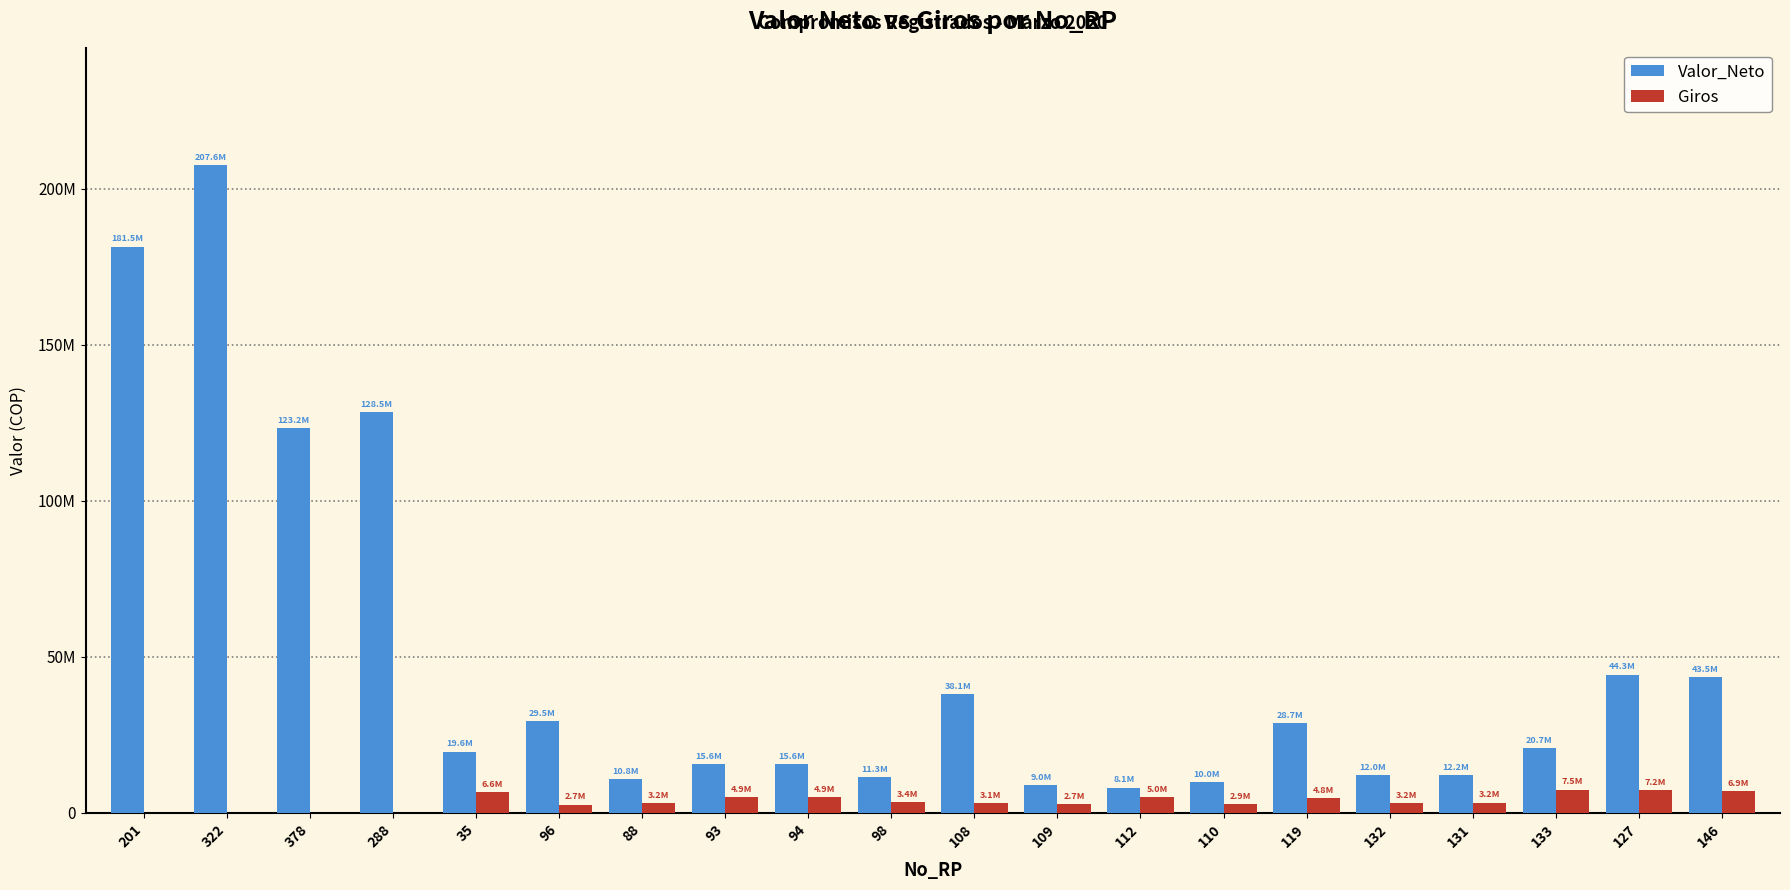

Is it true that Valor_Neto equals 20733500 at 133?

True